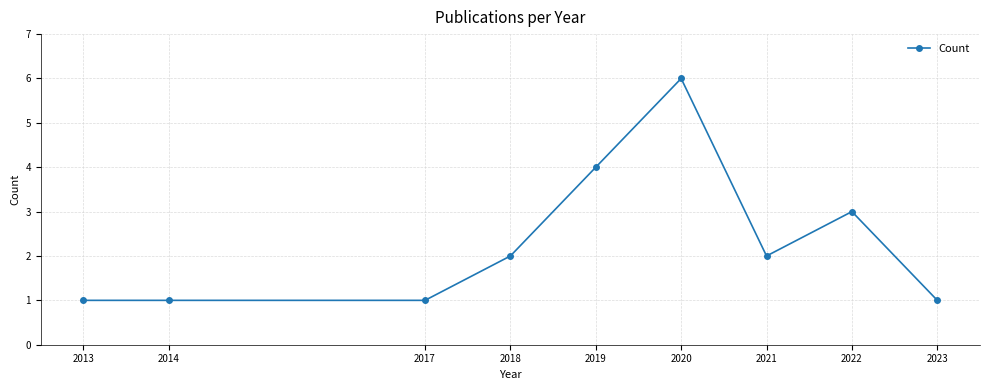

Read the value at 2022.

3